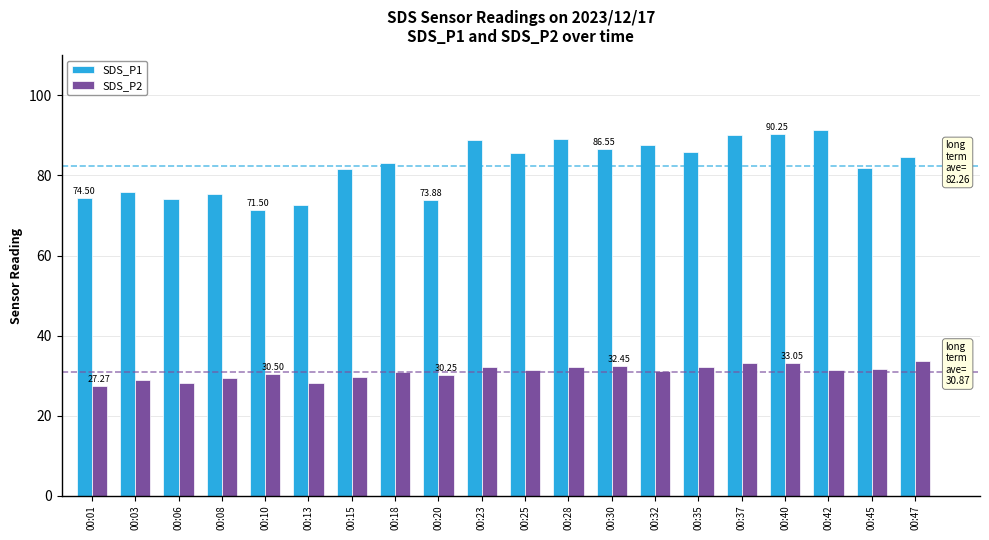

What are all the series names shown in the legend?

SDS_P1, SDS_P2